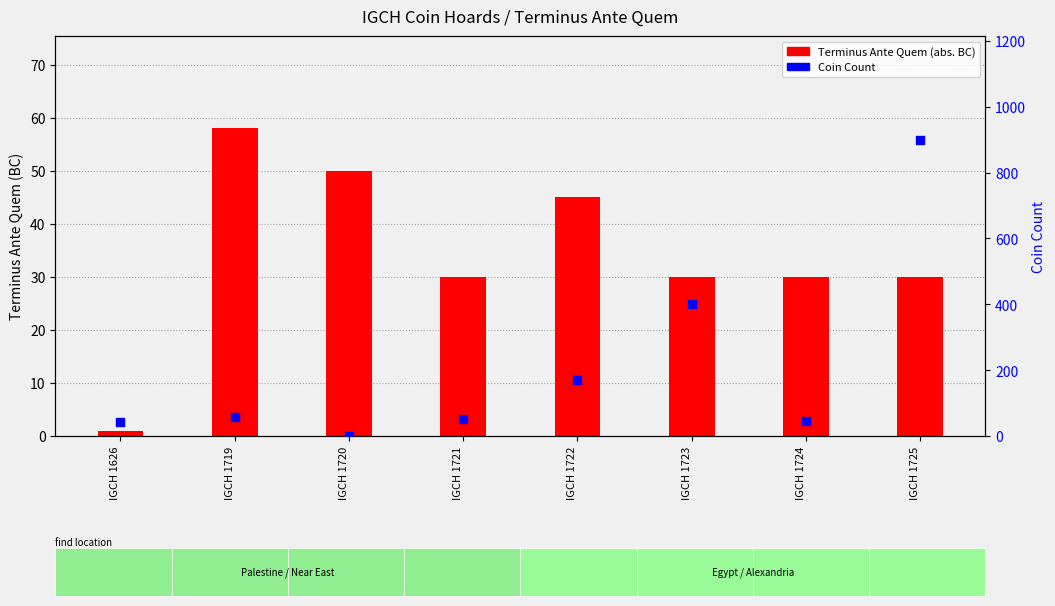

At how many categories does at least one series exceed 411?

1